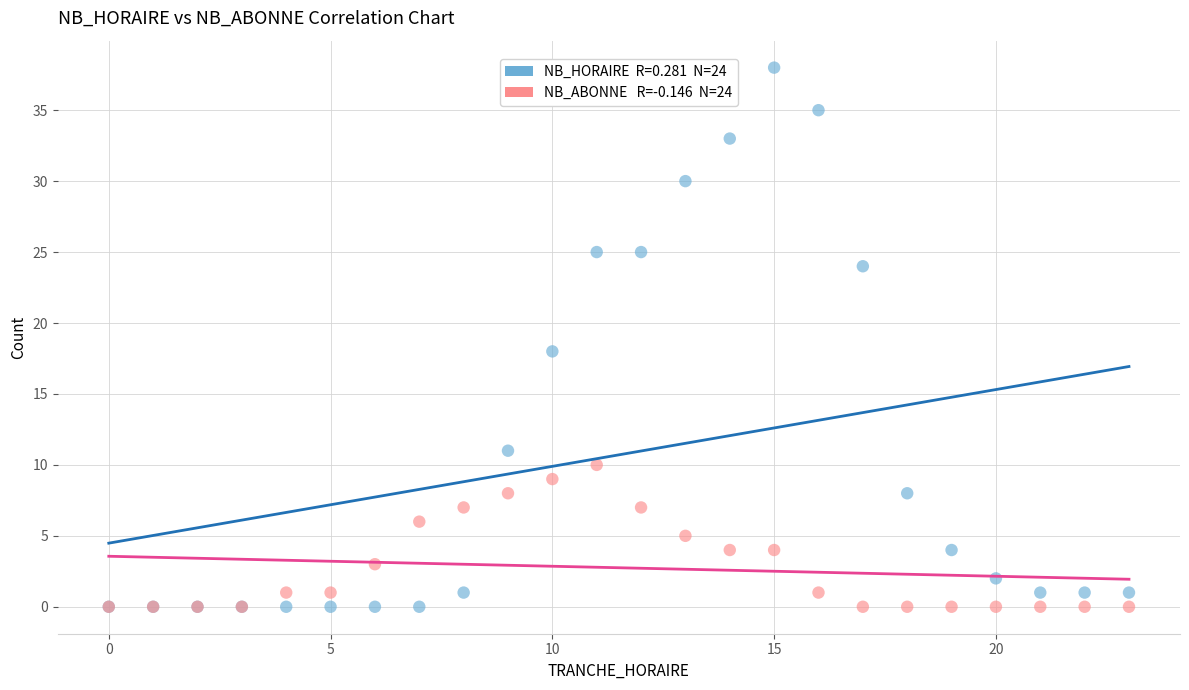

Across all series, what Y value is closest to 19?

18